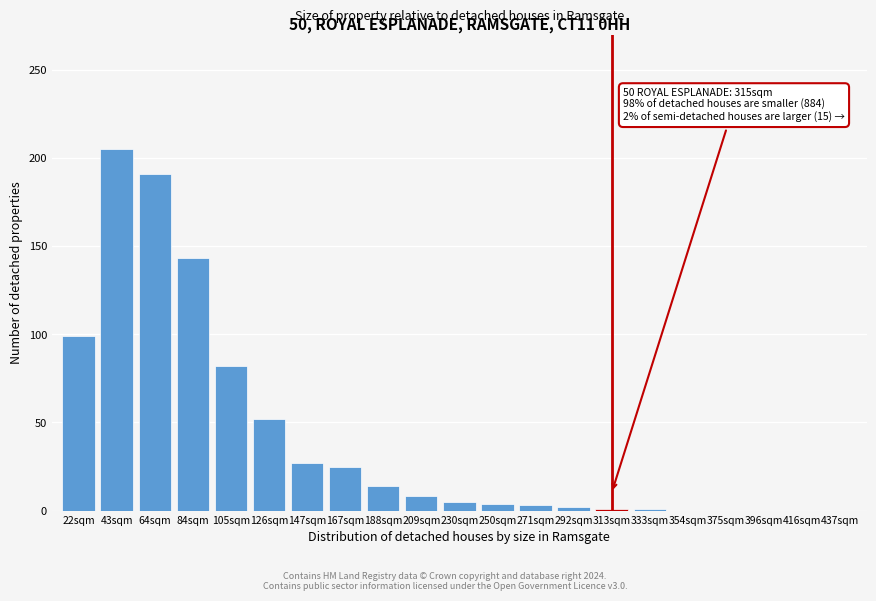

What is the sum of all values?

862